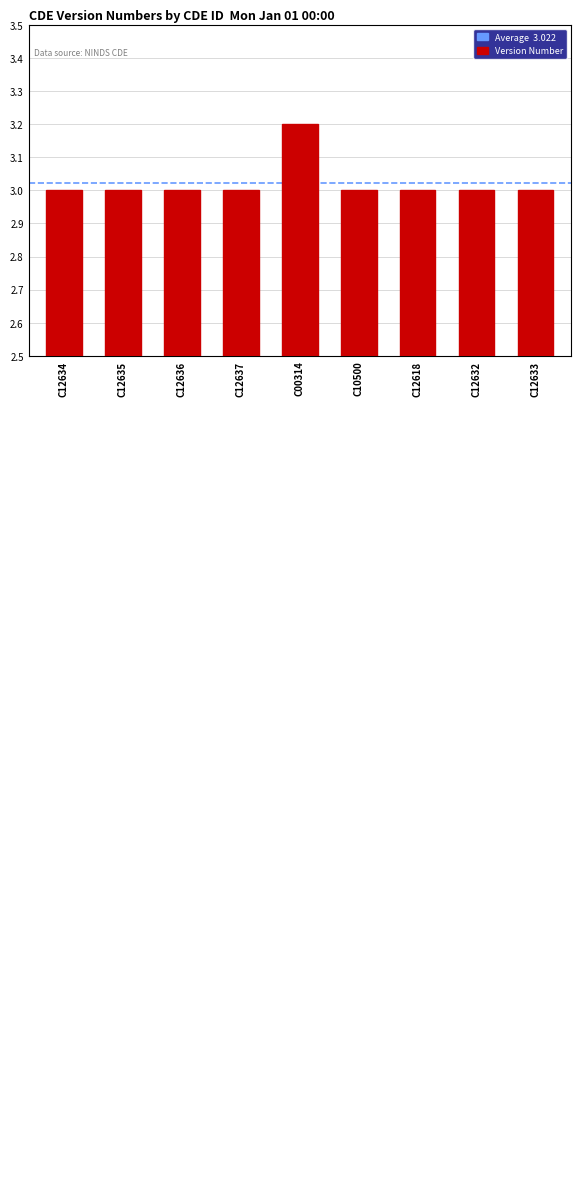

The value at C12633 is 3.0. True or false?

True